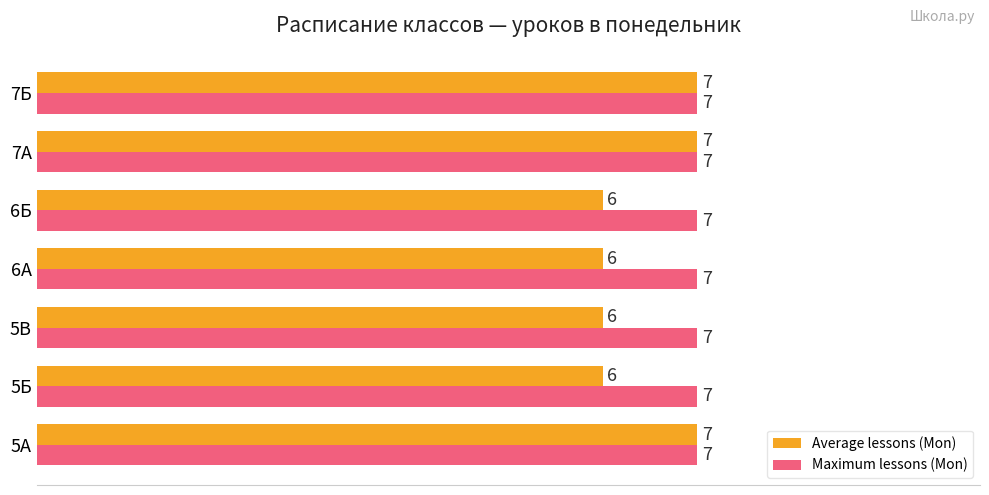

What is the average value of the Average lessons (Mon) series?

6